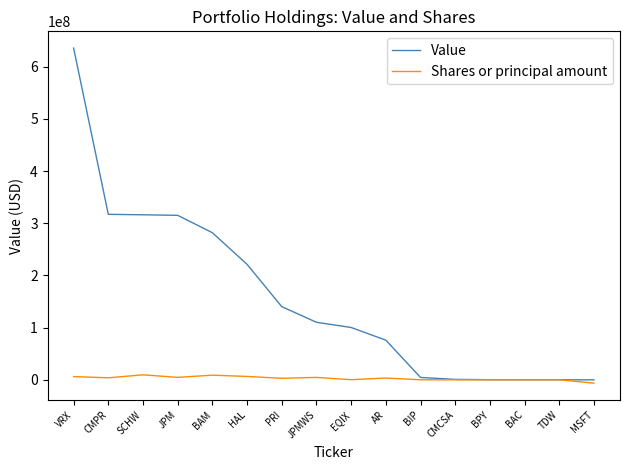

True or false: Value has a value of 100294000 at EQIX.

True